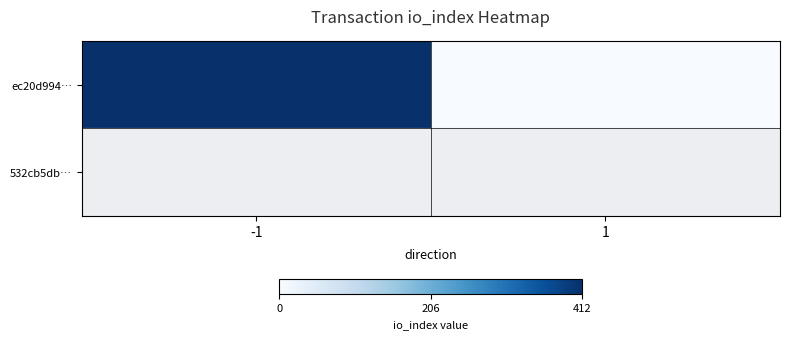

Reading right to left, transcribe all the data shown in this chart.

ec20d994…: 1=0	-1=412
532cb5db…: 1=0	-1=0